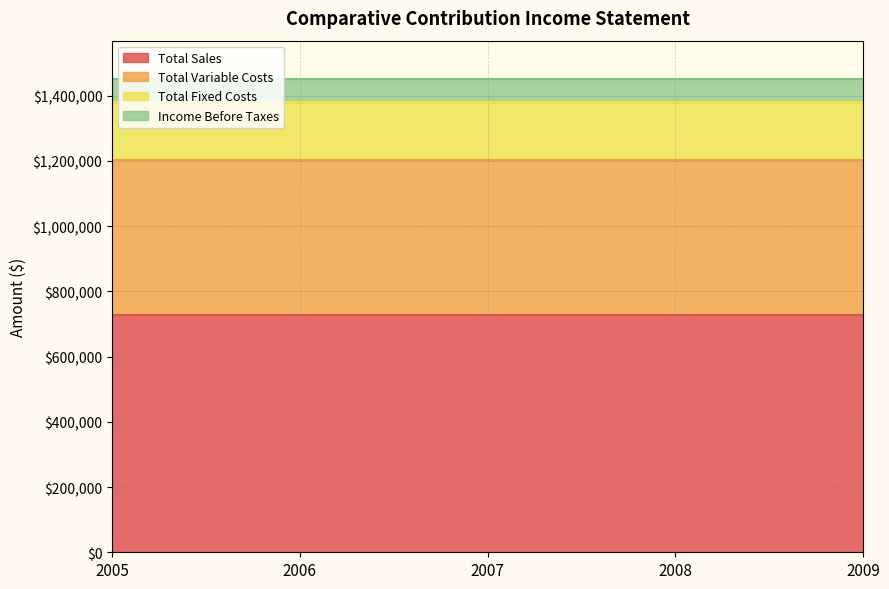

Is the value of Total Variable Costs at 2005 greater than the value of Total Fixed Costs at 2008?

Yes